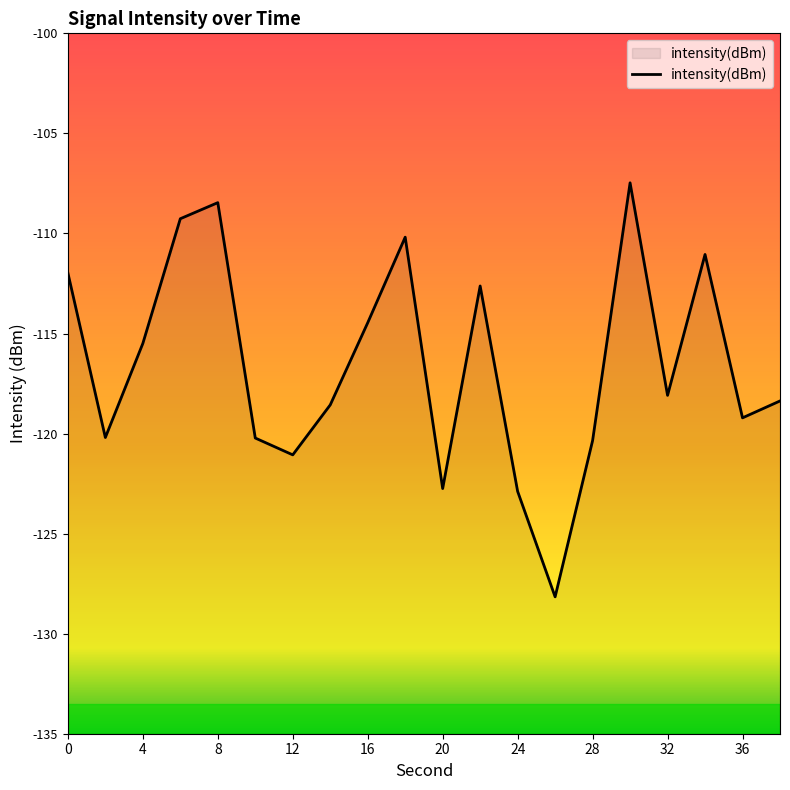

Rank the categories by value from highest to lowest.

30, 8, 6, 18, 34, 0, 22, 16, 4, 32, 38, 14, 36, 2, 10, 28, 12, 20, 24, 26